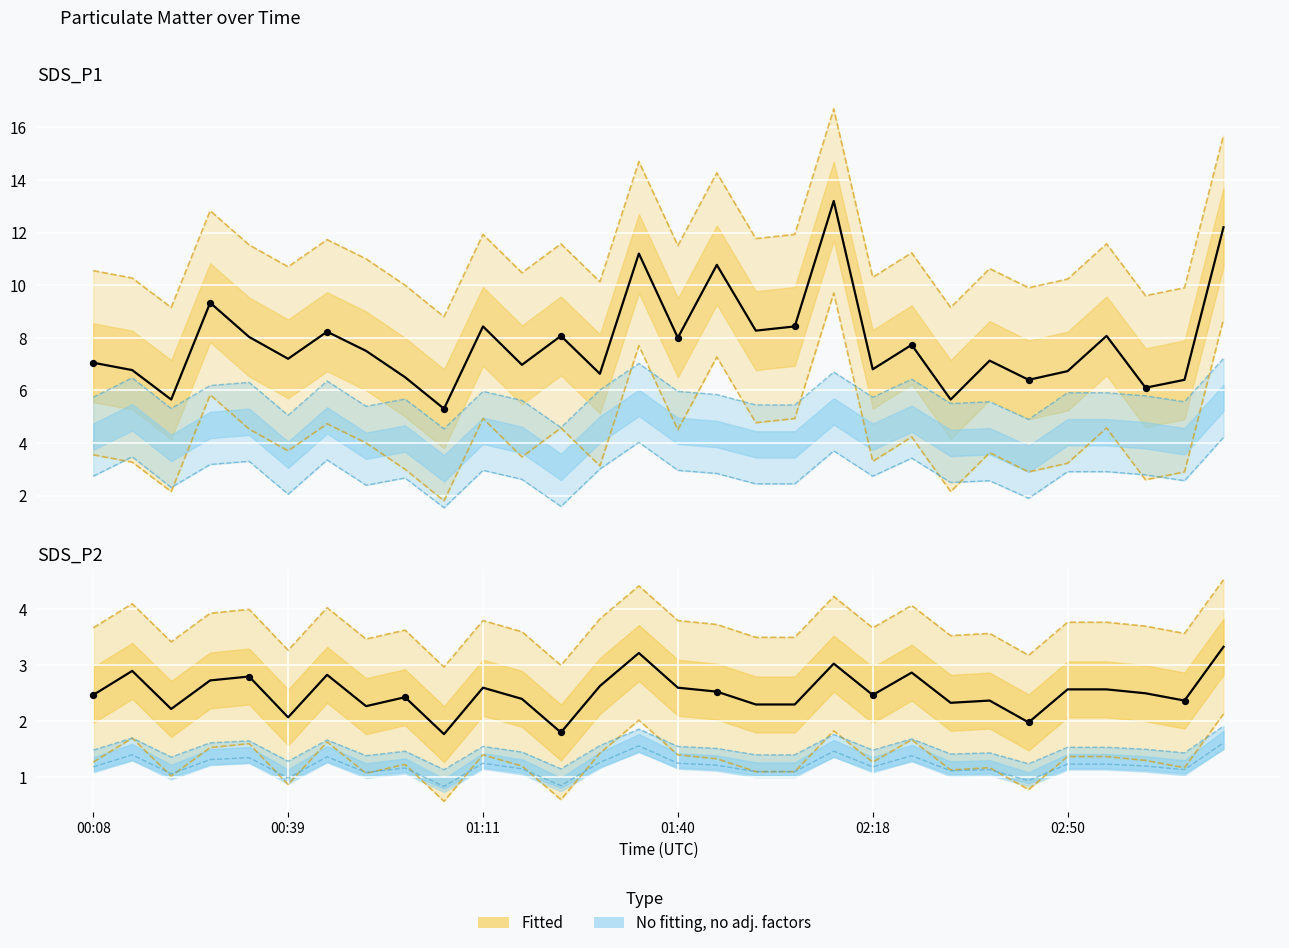

Which series has the largest total across all categories?

SDS_P1